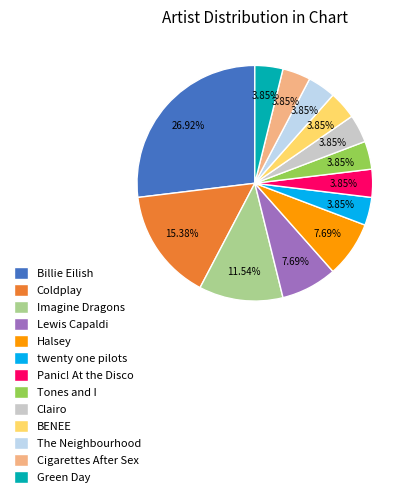

How many slices are in this pie chart?

13